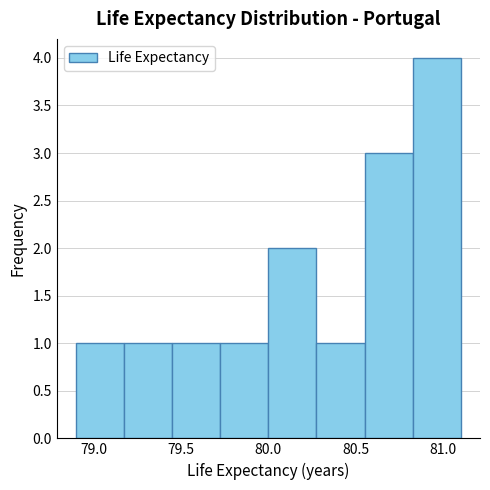

How tall is the bar that spans 80.825 to 81.100 on the x-axis? Neither the bar edges nor the heights are printed on the chart, so give them approximately, as read against the axes.

4